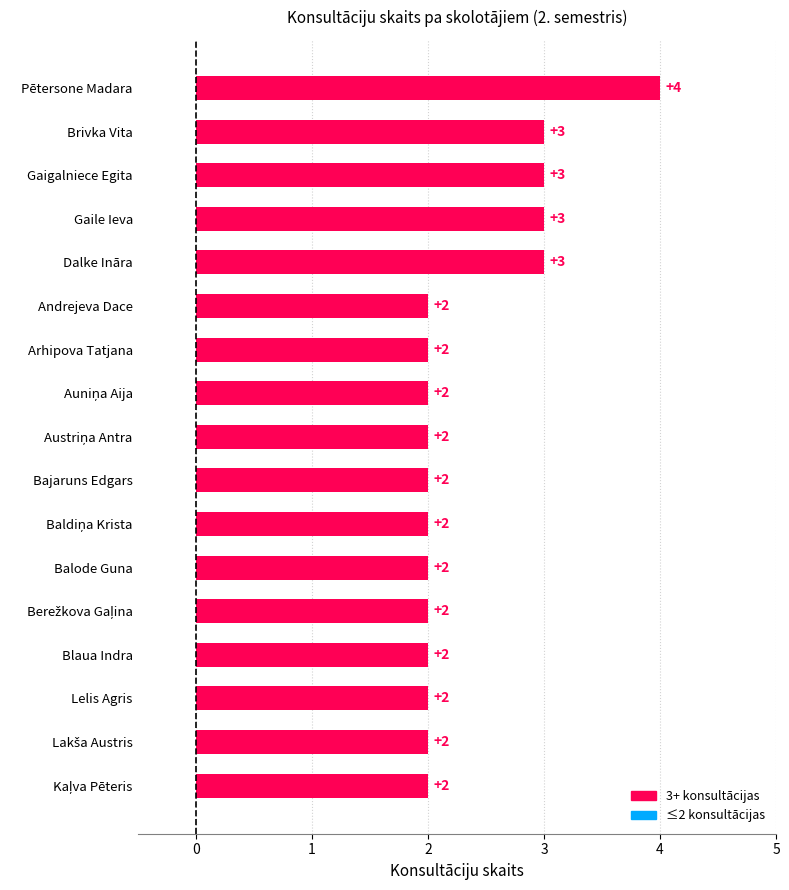

Reading top to bottom, list all the values displayed in this chart.

4	3	3	3	3	2	2	2	2	2	2	2	2	2	2	2	2